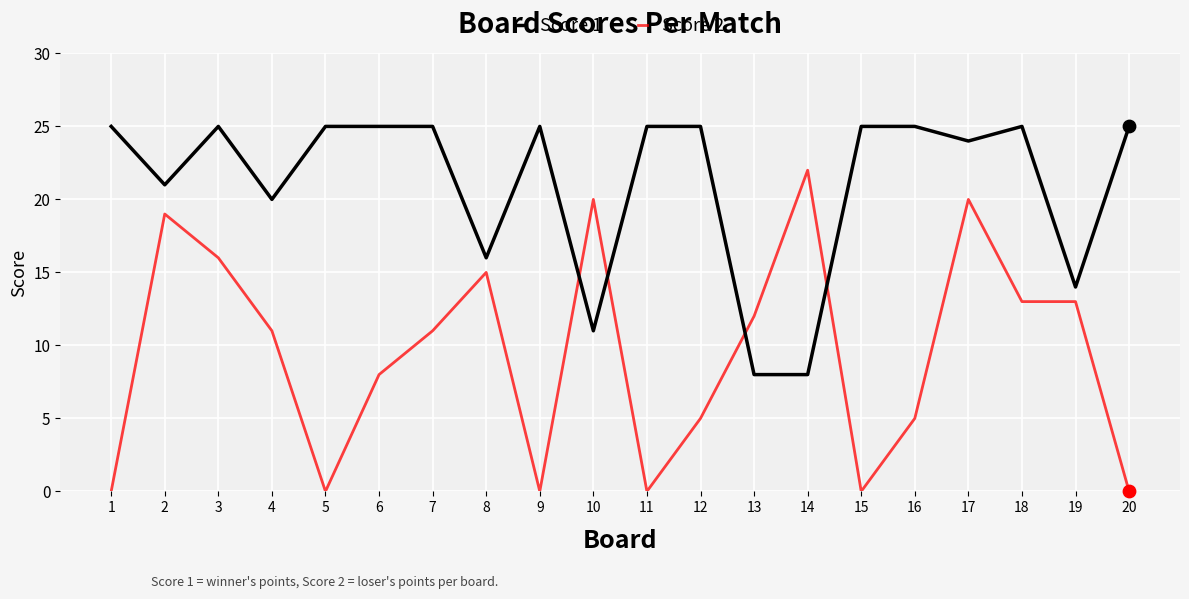

Is the value of Score 1 at 17 greater than the value of Score 2 at 3?

Yes